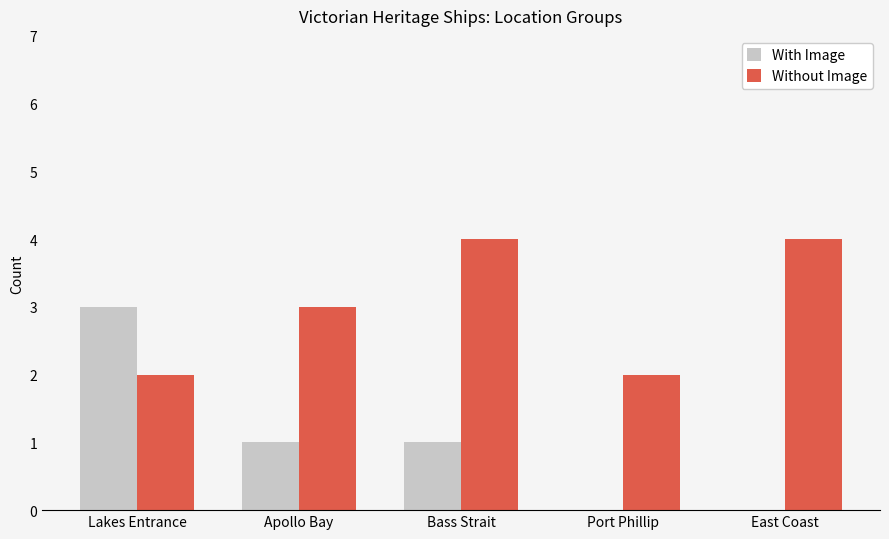

Reading left to right, list all the values displayed in this chart.

With Image: Lakes Entrance=3	Apollo Bay=1	Bass Strait=1	Port Phillip=0	East Coast=0
Without Image: Lakes Entrance=2	Apollo Bay=3	Bass Strait=4	Port Phillip=2	East Coast=4